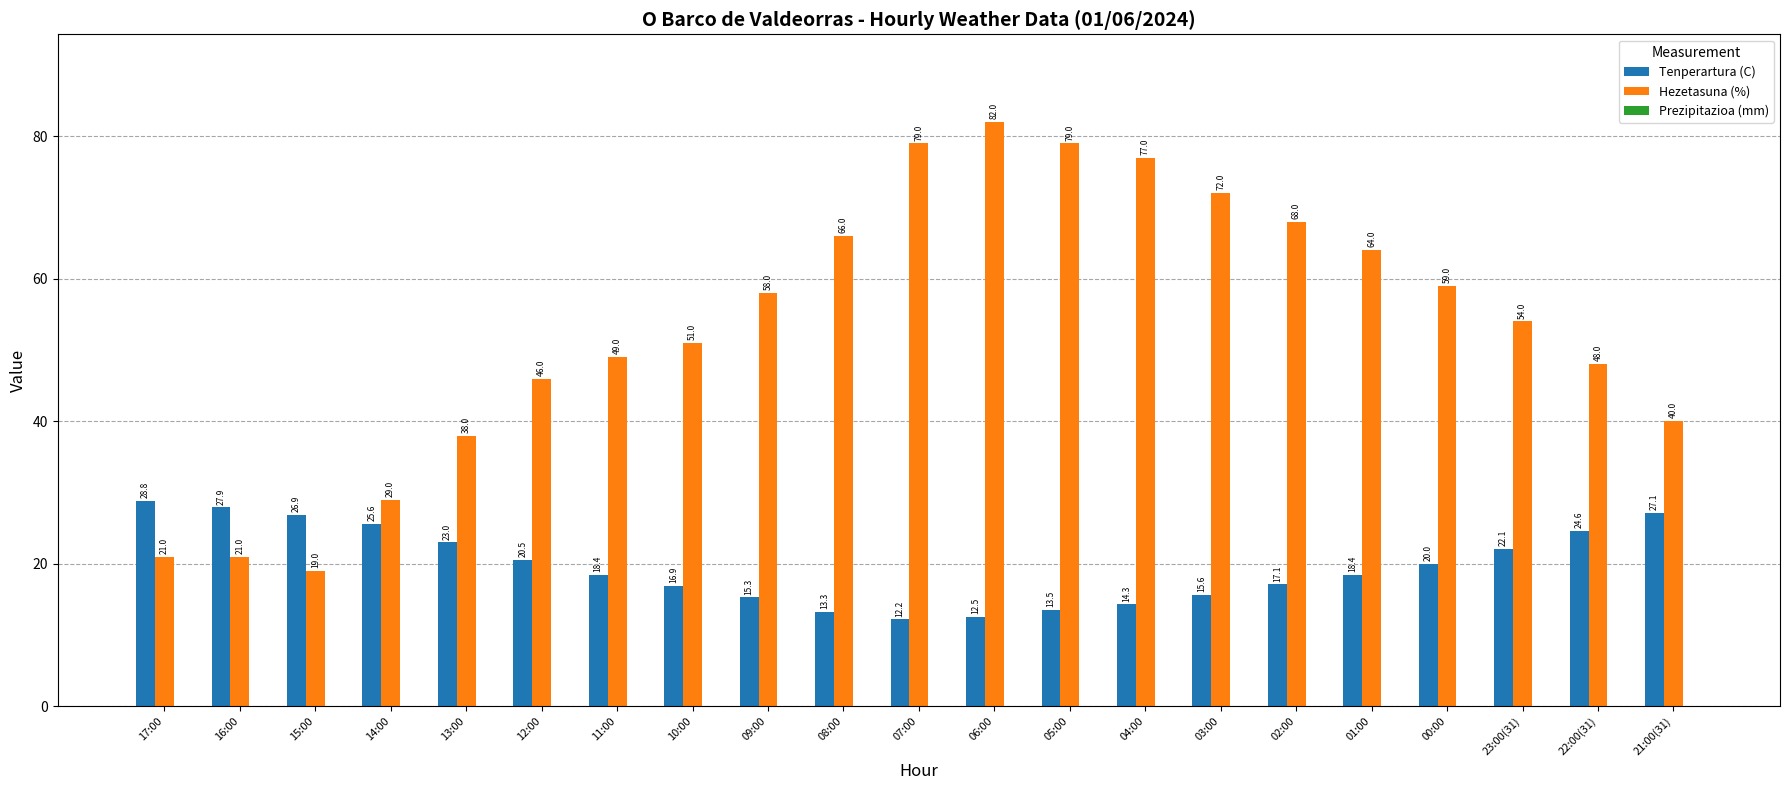

How many bars are there in total?

42